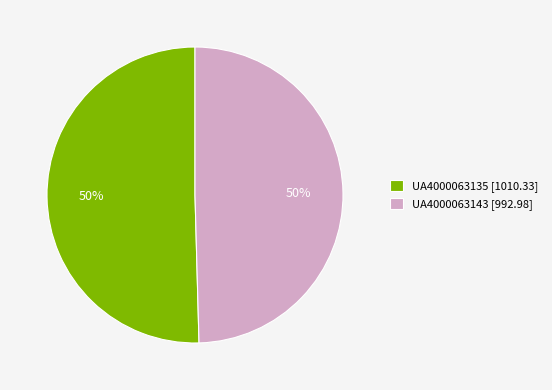

What is the ratio of the value at UA4000063143 to the value at UA4000063135?

1.0